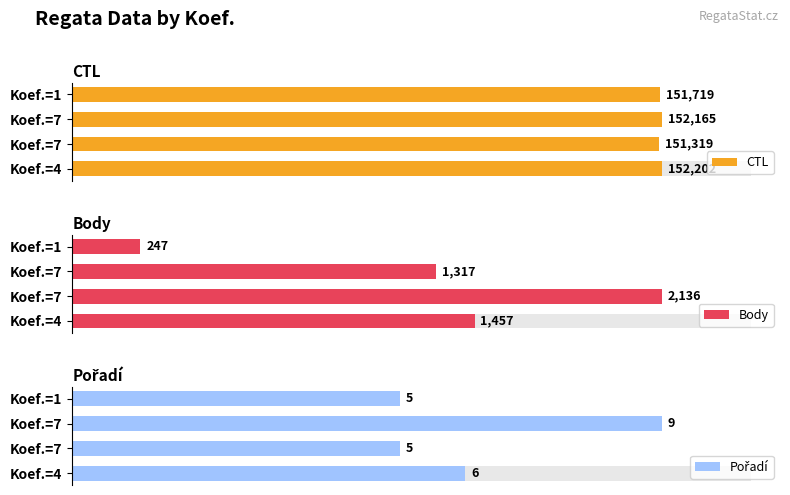

Is it true that Pořadí equals 5 at Koef.=7?

True